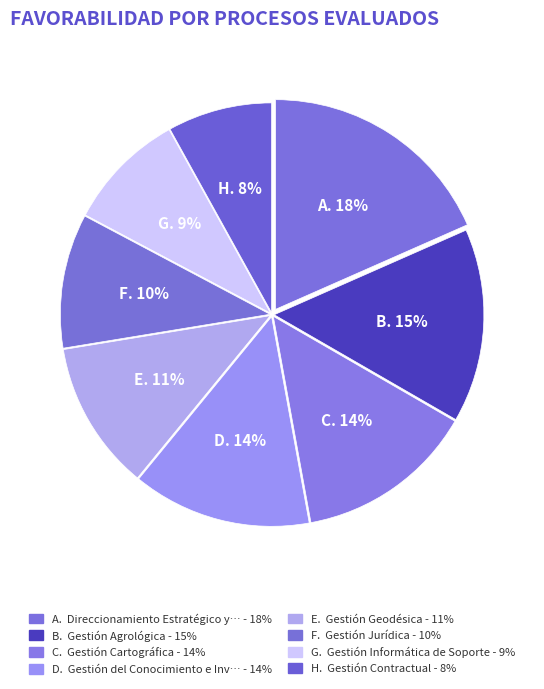

Does any single category account for the majority?

No